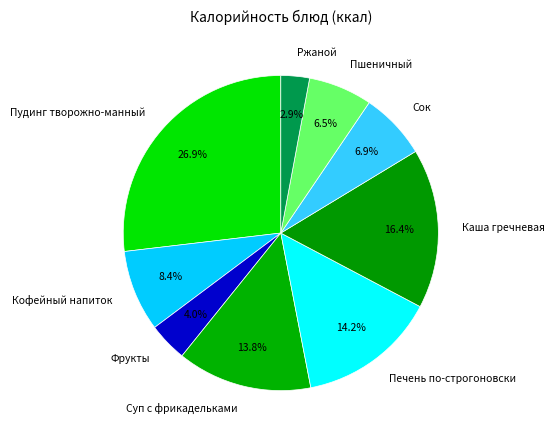

Is there any slice that represents more than half of the pie?

No